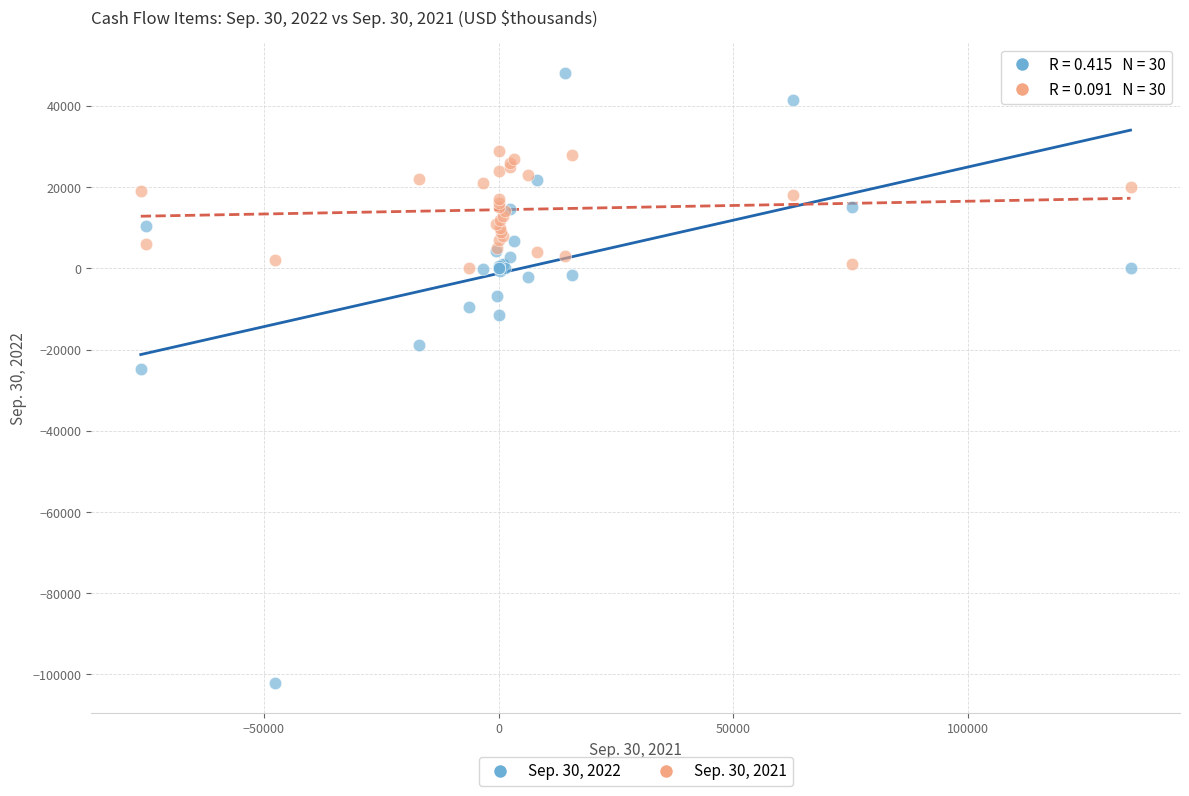

Which series reaches the maximum Y coordinate?

Sep. 30, 2022